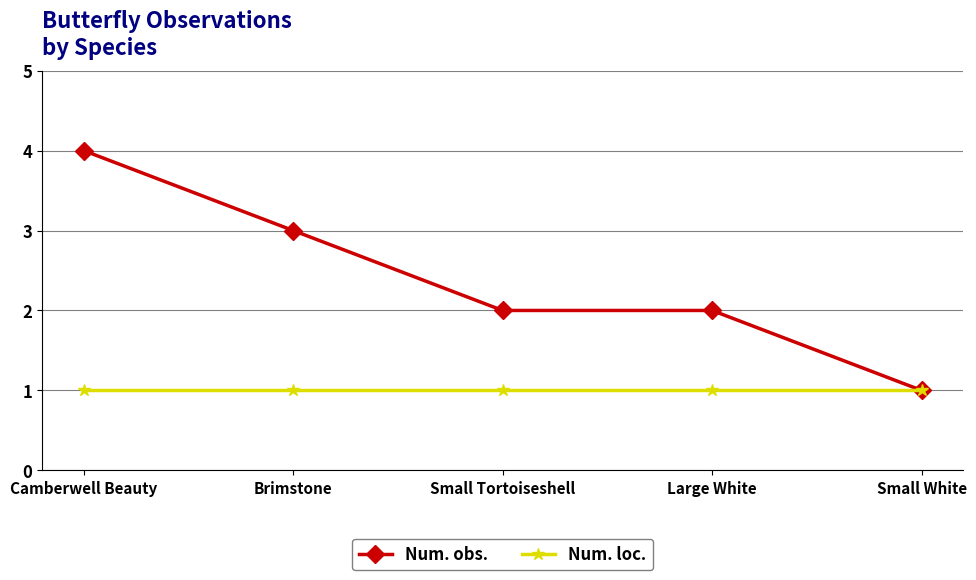

How many categories are shown in the chart?

5